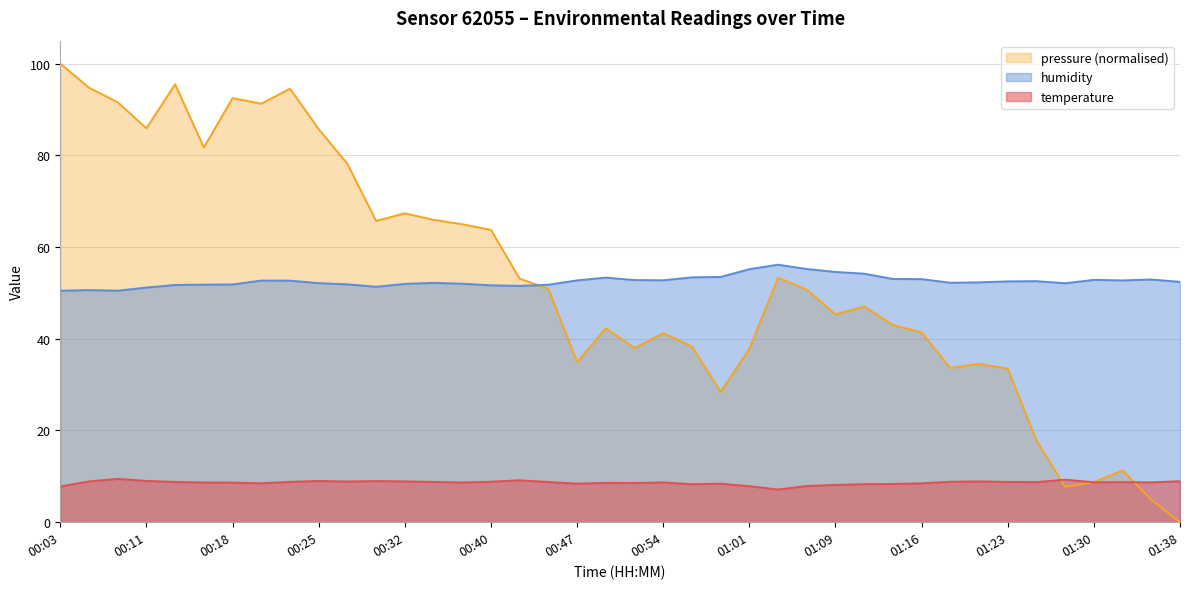

True or false: humidity and temperature cross at least once.

False